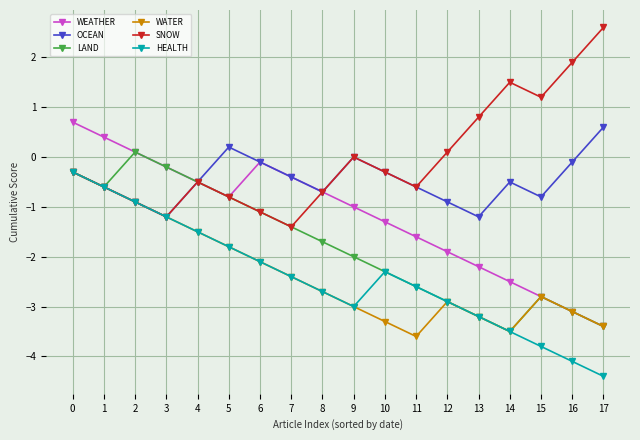

Is the value of HEALTH at 15 greater than the value of LAND at 3?

No